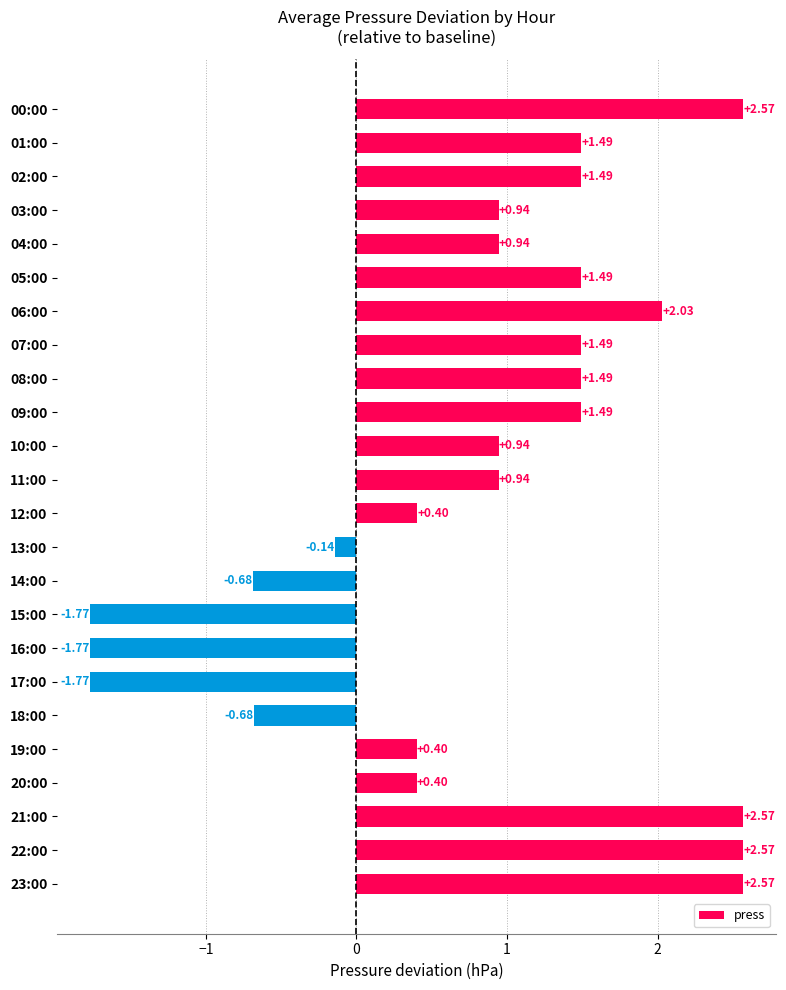

What is the change in value from 06:00 to 10:00?

-1.1